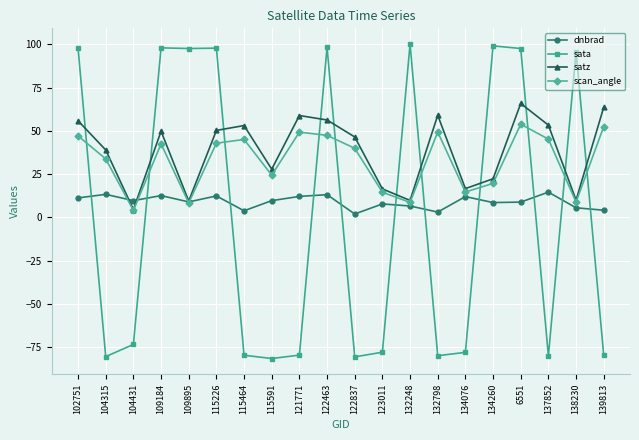

Which series has the largest range (max minus min)?

sata